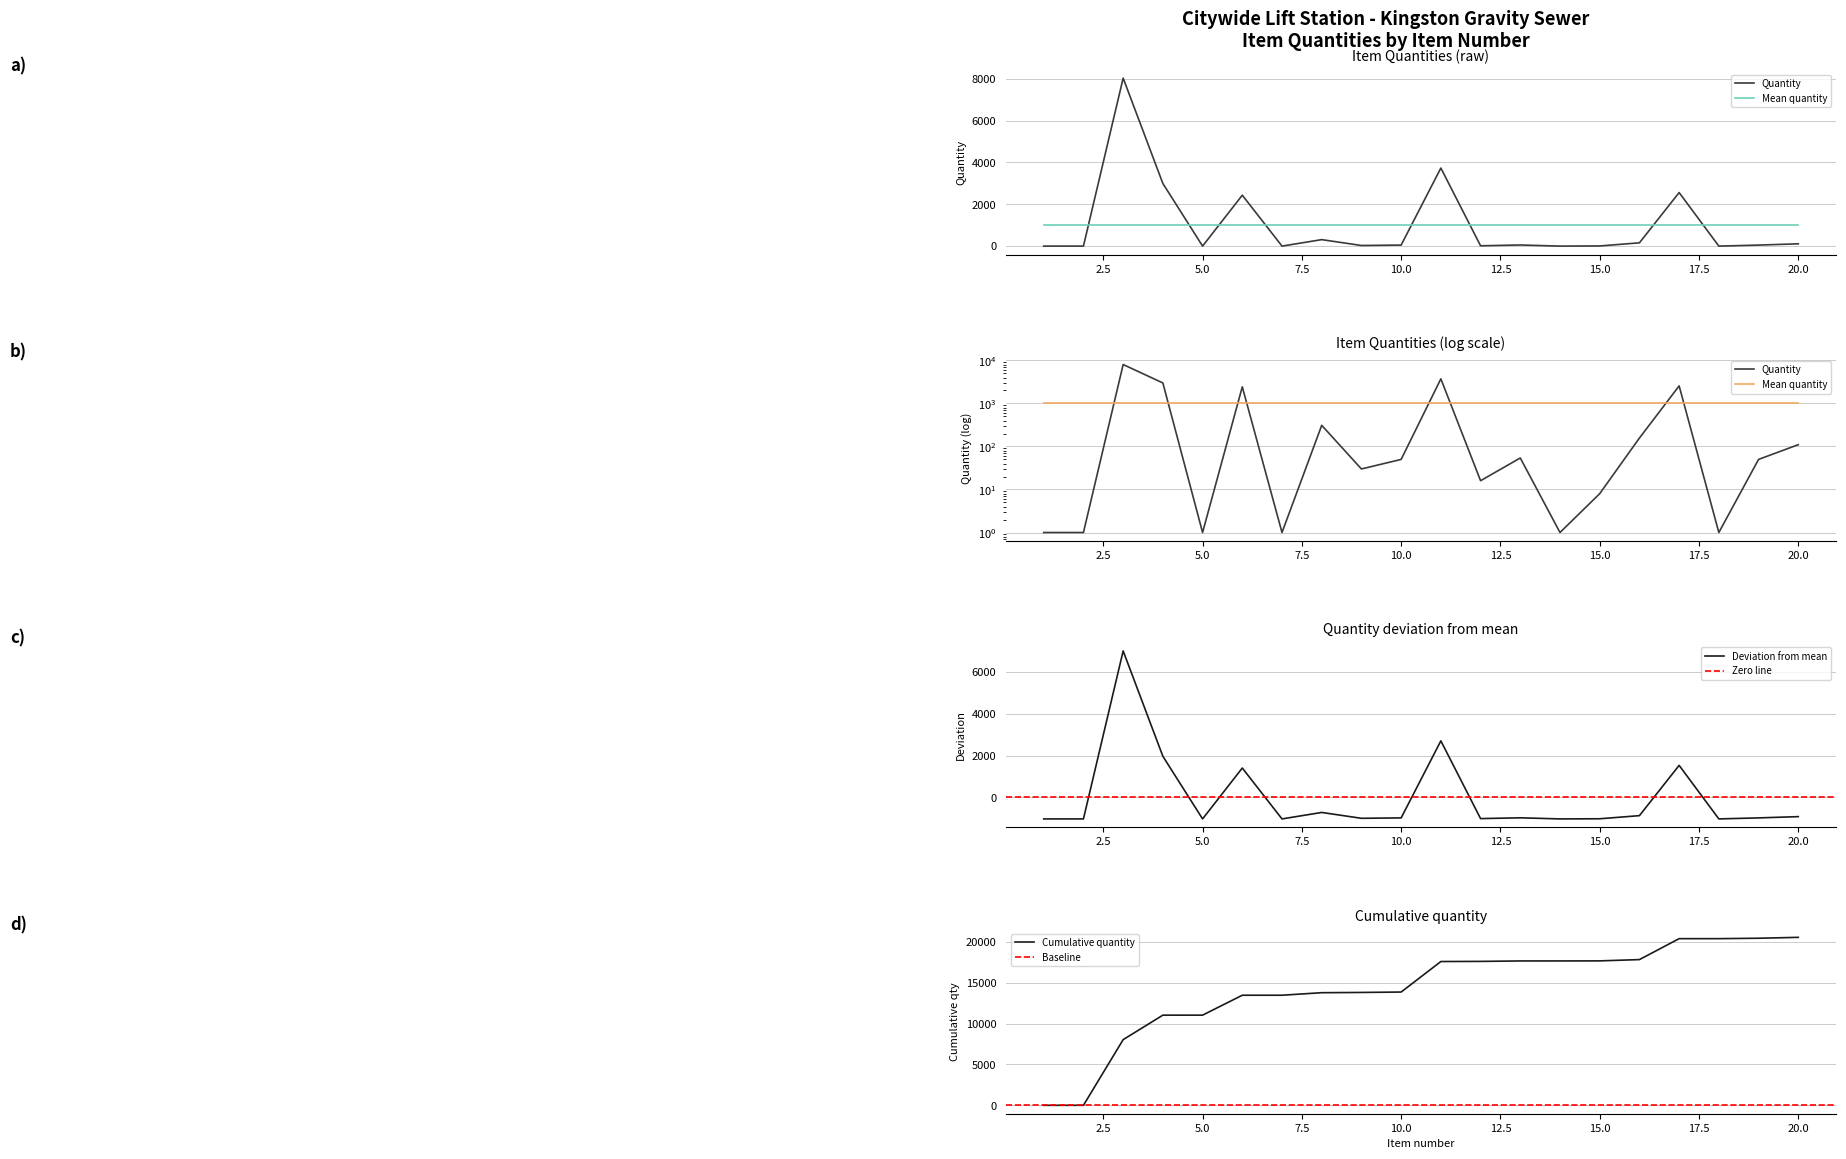

Which has a higher value, 7 or 4?

4